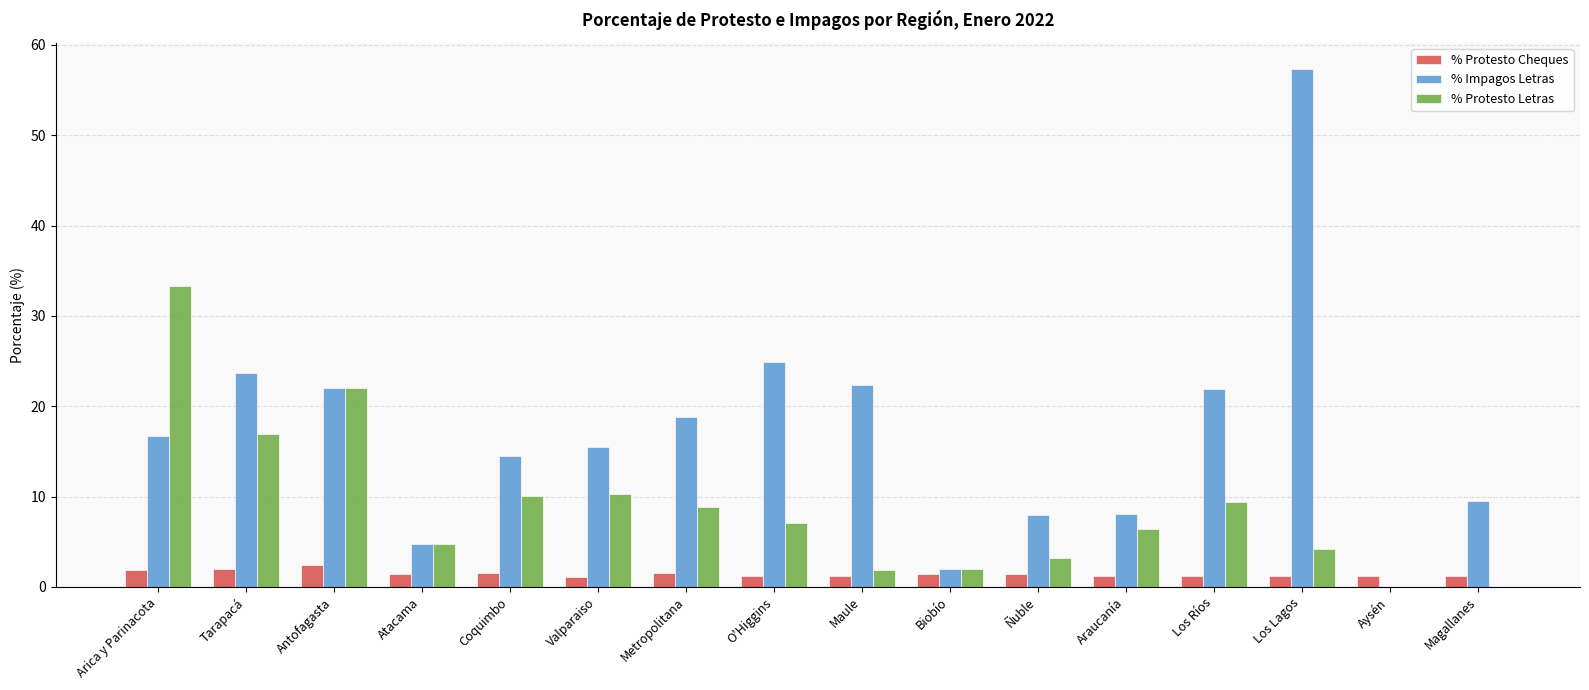

Between Antofagasta and Metropolitana, which series saw the biggest shift?

% Protesto Letras